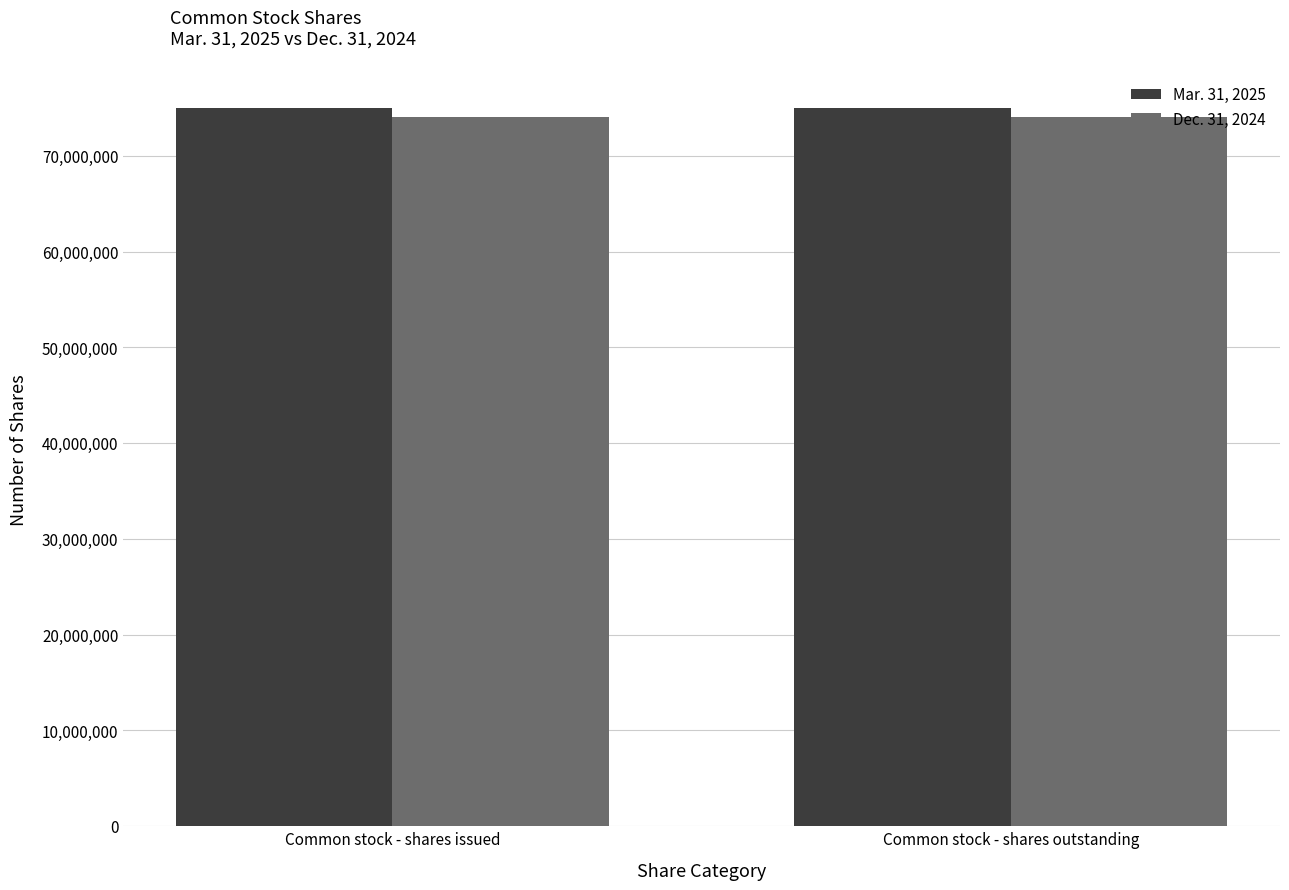

What is the sum of the Dec. 31, 2024 values at Common stock - shares issued and Common stock - shares outstanding?

148073986